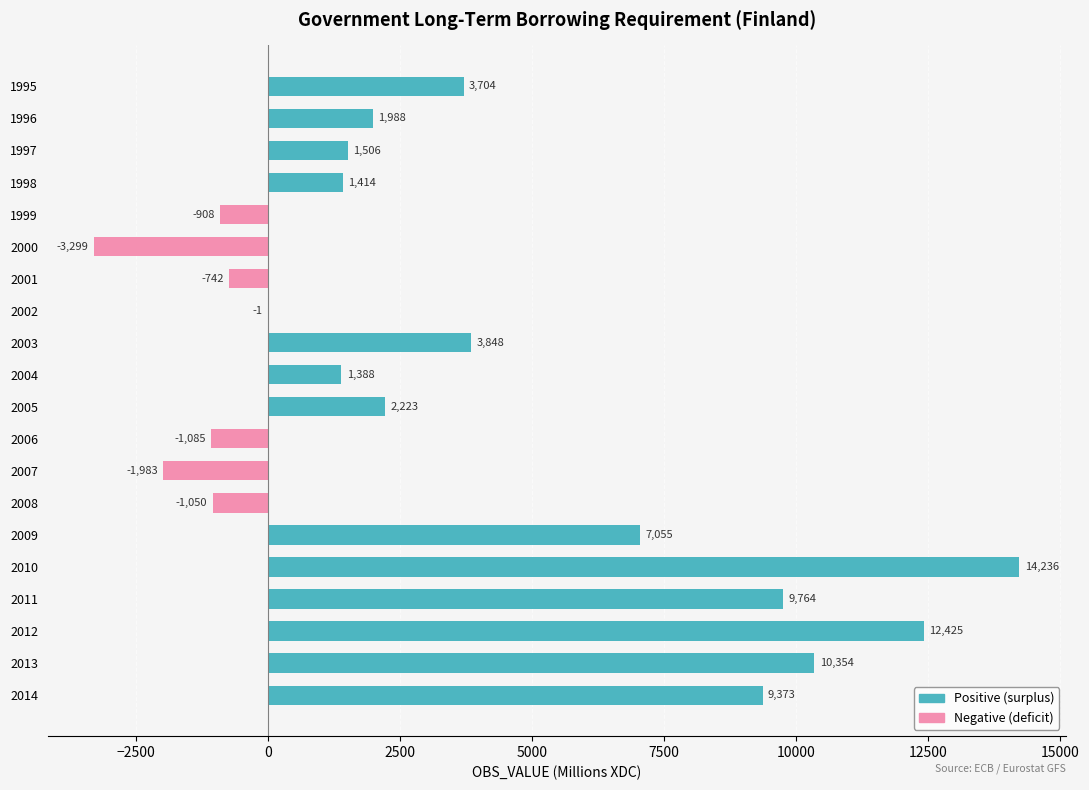

The value of Negative (deficit) at 2006 is -630. True or false?

False